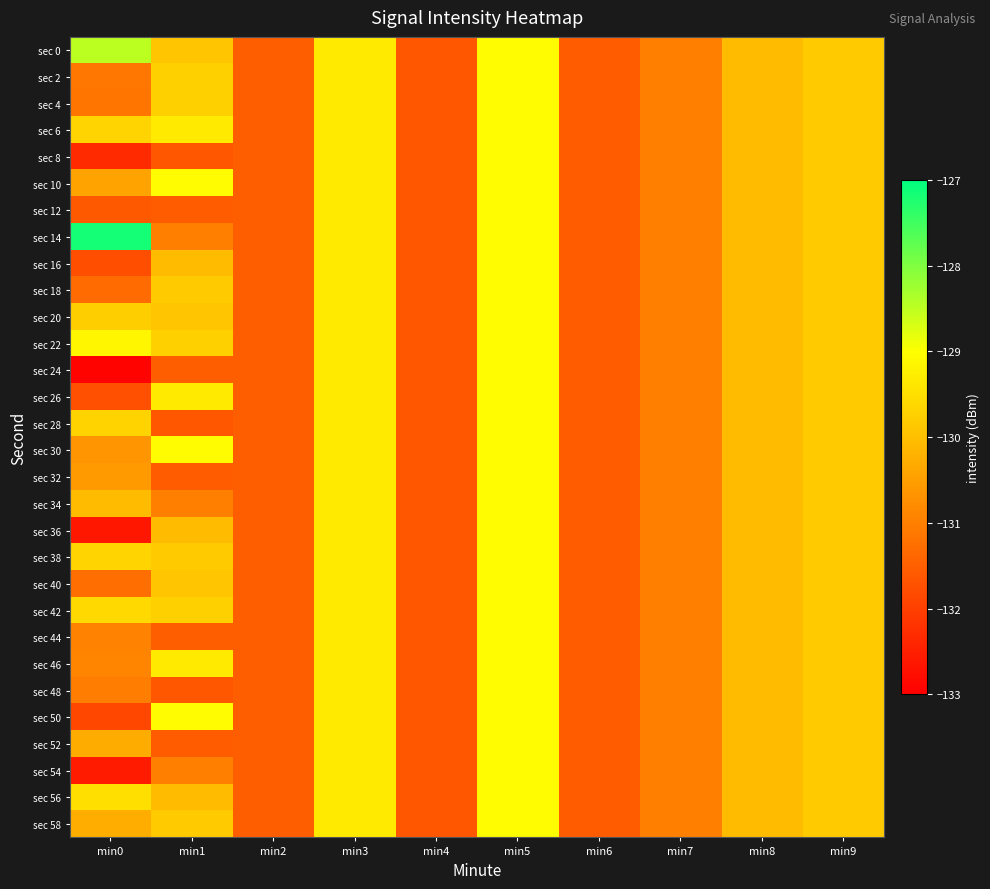

Which series has the largest range (max minus min)?

sec 14